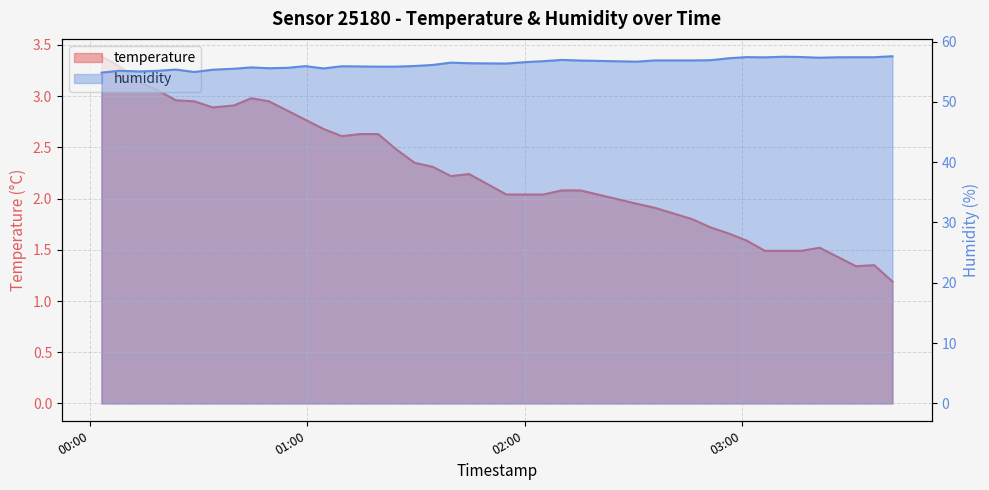

What is the minimum value for humidity?

54.8